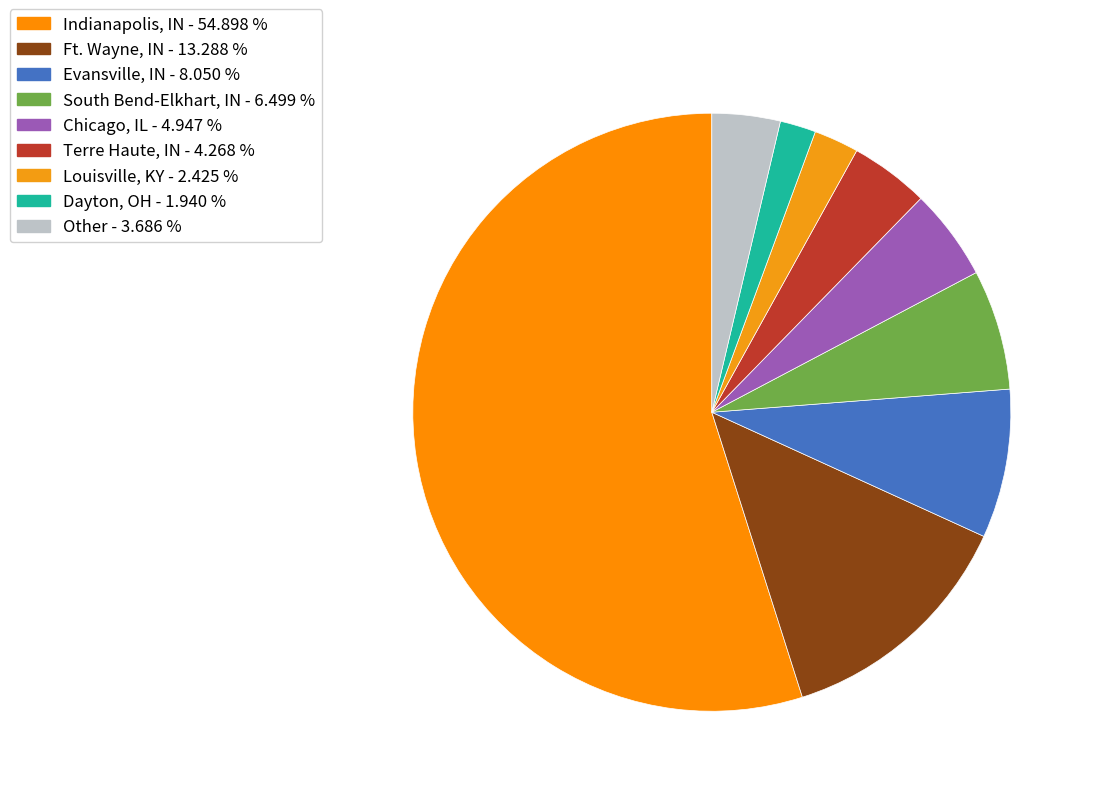

Between Dayton, OH and Evansville, IN, which is larger?

Evansville, IN